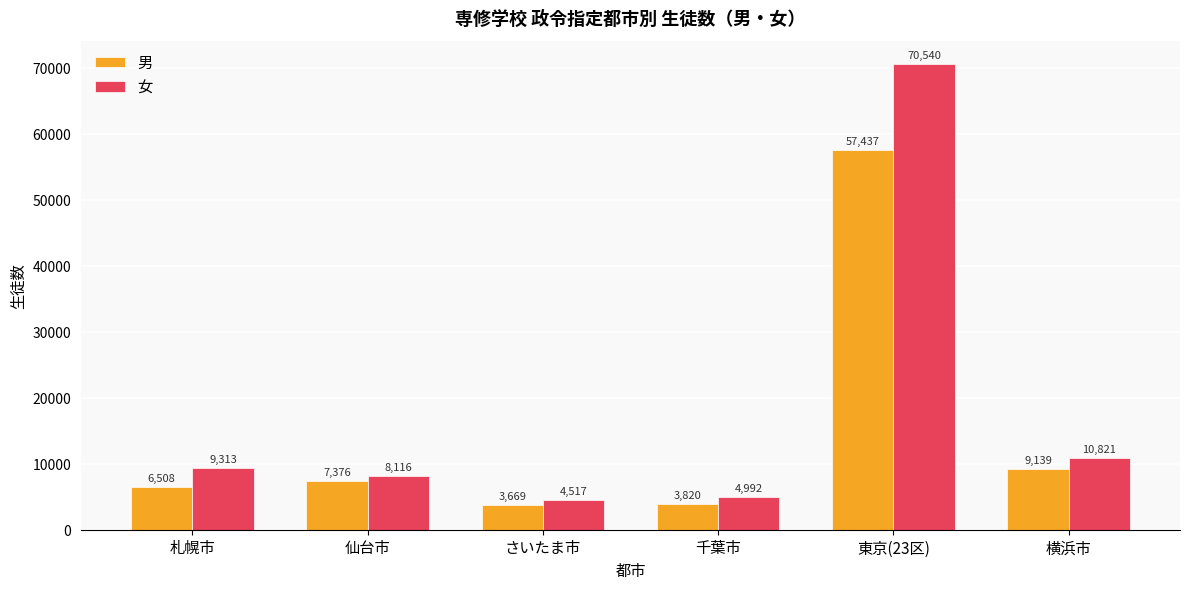

What is the value of the 女 bar at the 2nd from the left?

8116